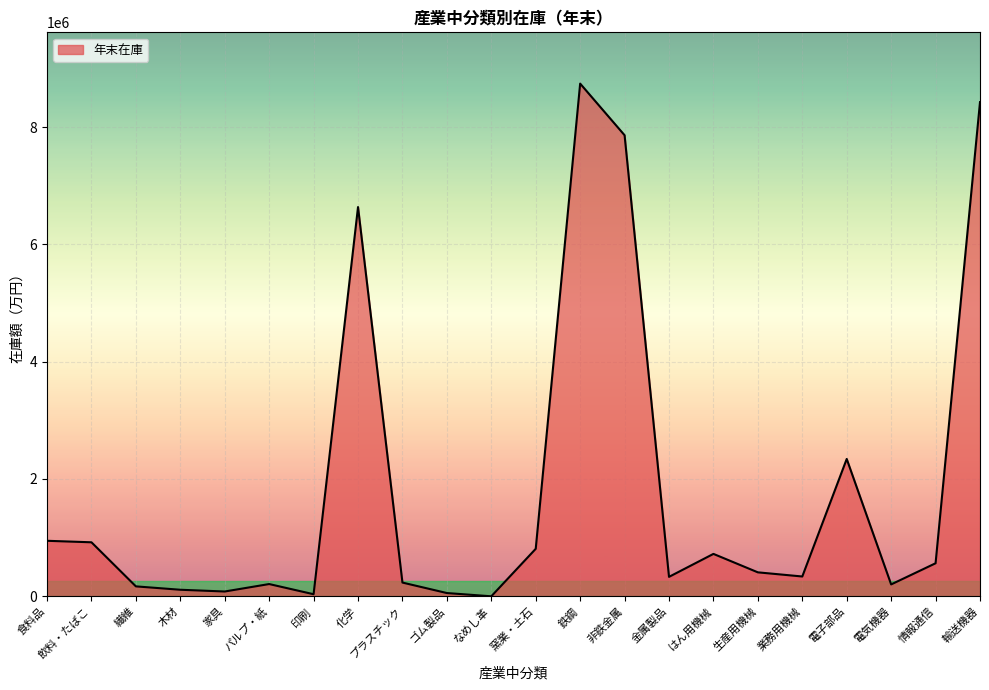

The value at 飲料・たばこ is 429868. True or false?

False